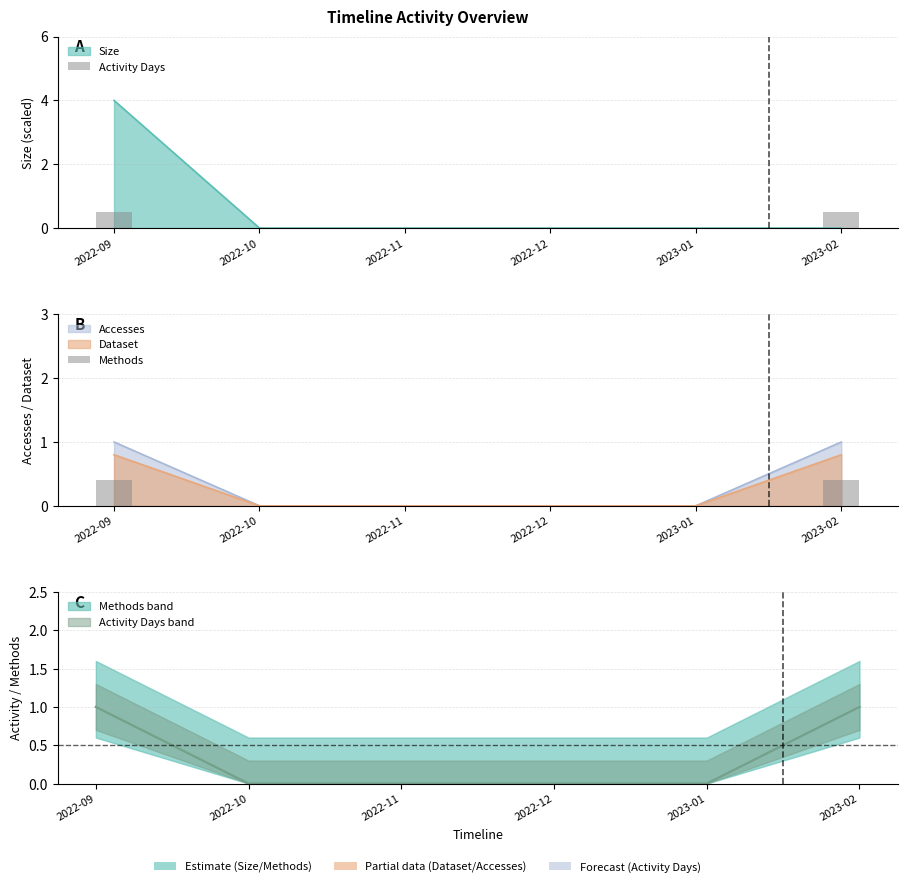

Is the value of Methods at 2023-01 greater than the value of Activity Days at 2022-11?

No